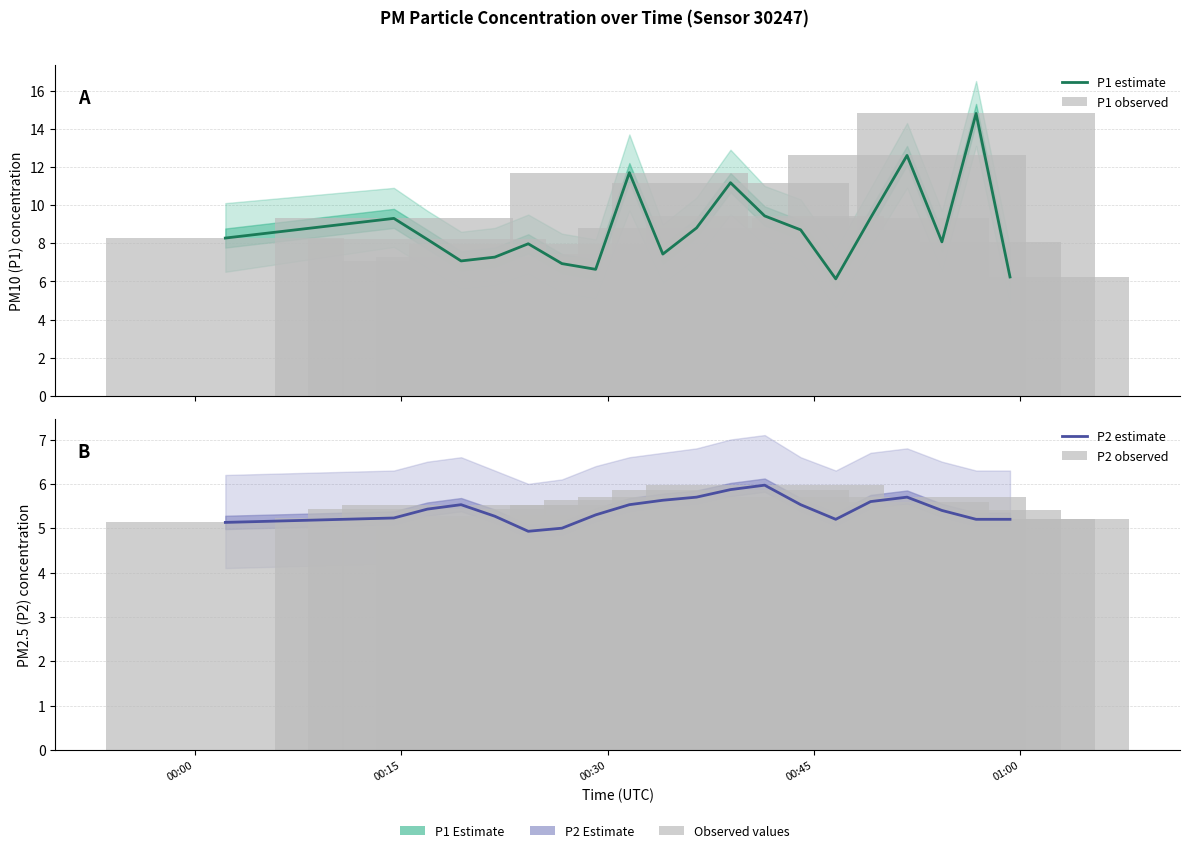

At how many categories does at least one series exceed 12?

2